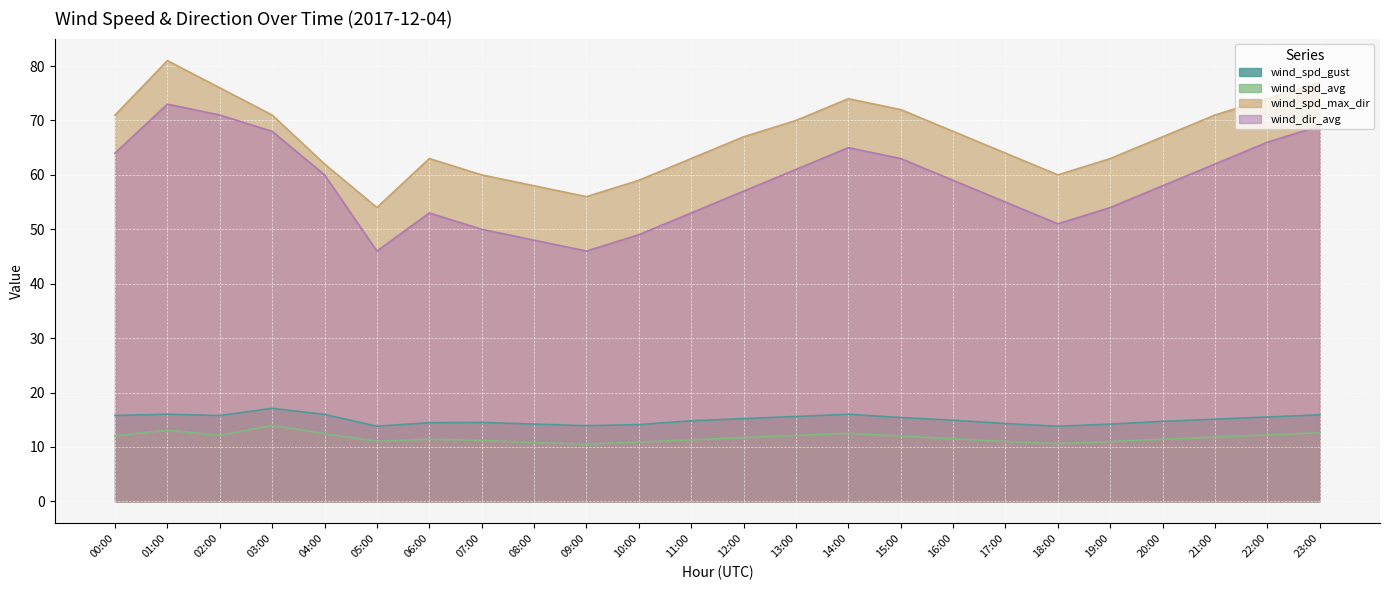

How many values in the wind_dir_avg series exceed 59?

11